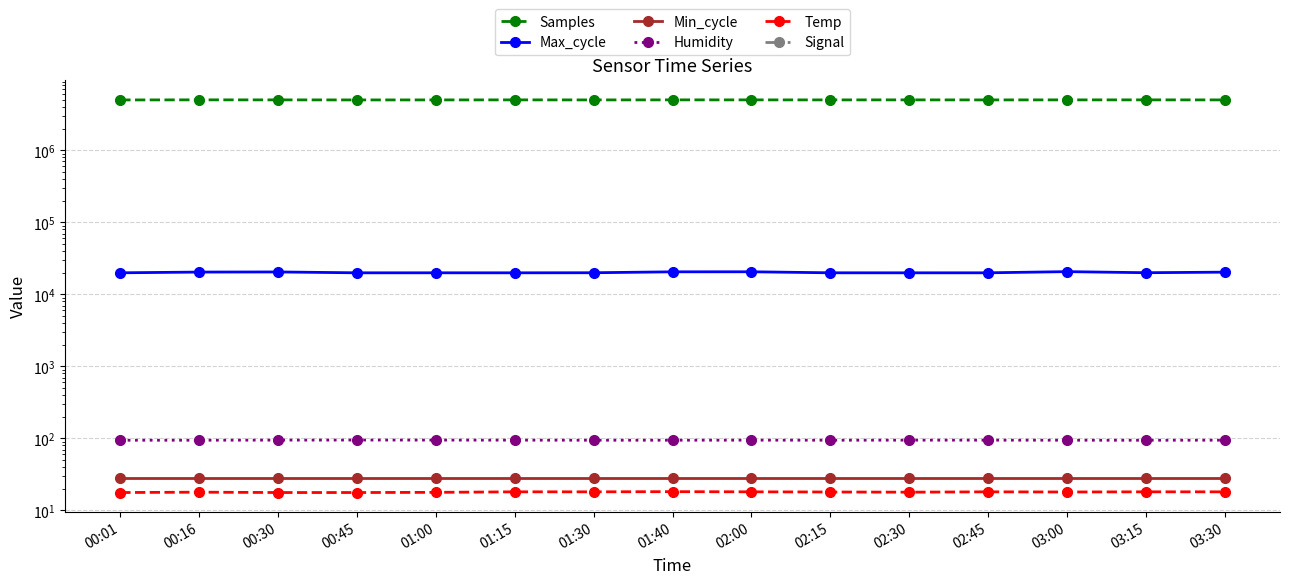

True or false: Temp and Humidity intersect in this chart.

False